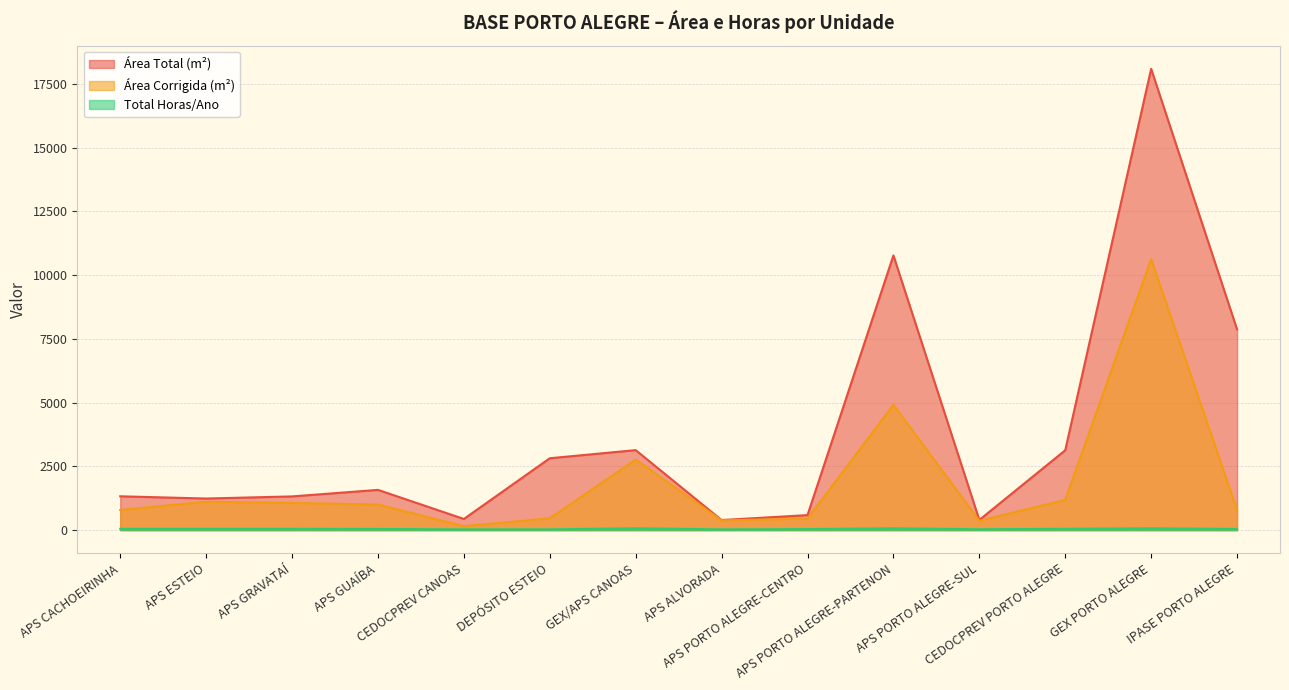

Where is Área Total (m²) nearest to the value 9242?

IPASE PORTO ALEGRE